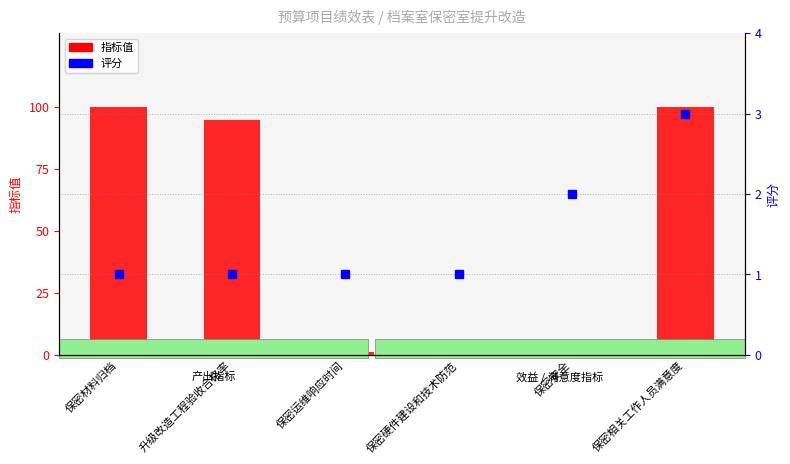

Between 升级改造工程验收合格率 and 保密材料归档, which is larger?

保密材料归档